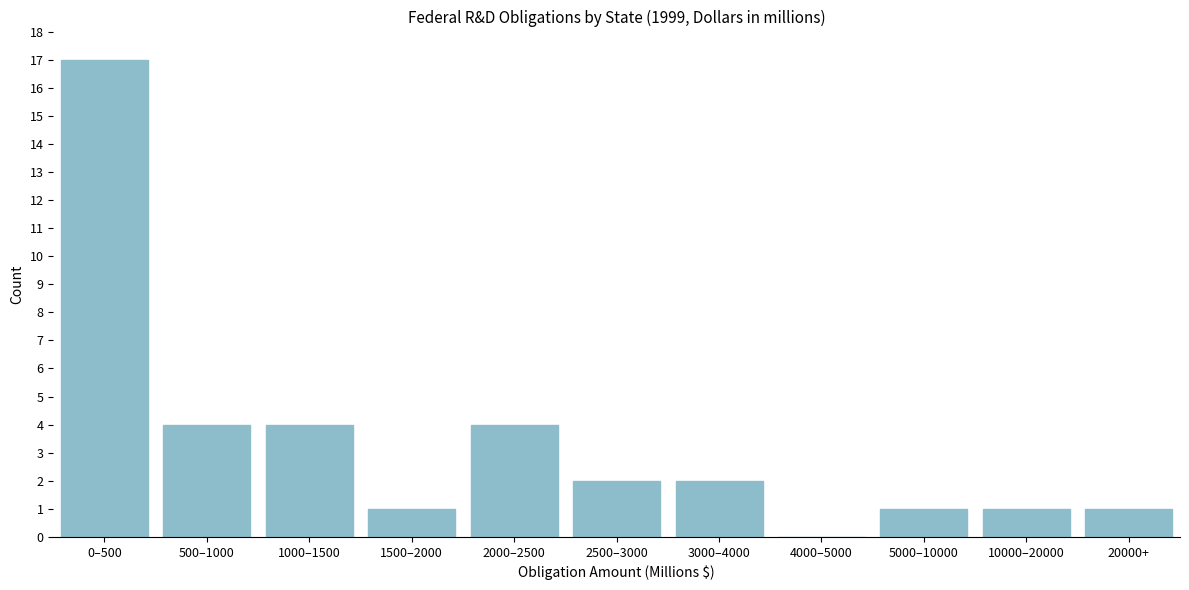

Reading left to right, what are all the values shown in this chart?

0–500=17	500–1000=4	1000–1500=4	1500–2000=1	2000–2500=4	2500–3000=2	3000–4000=2	4000–5000=0	5000–10000=1	10000–20000=1	20000+=1